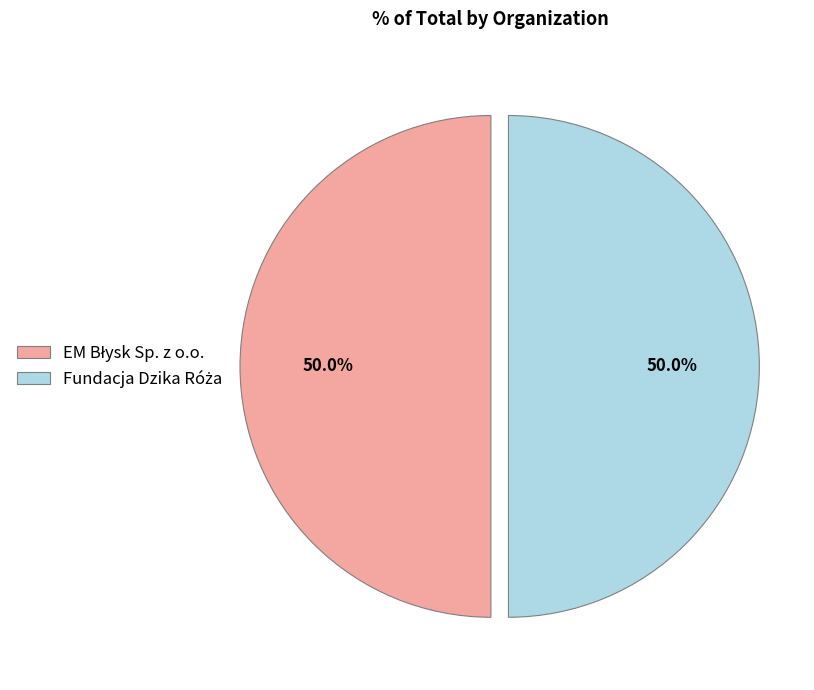

What is the change in value from EM Błysk Sp. z o.o. to Fundacja Dzika Róża?

+10240